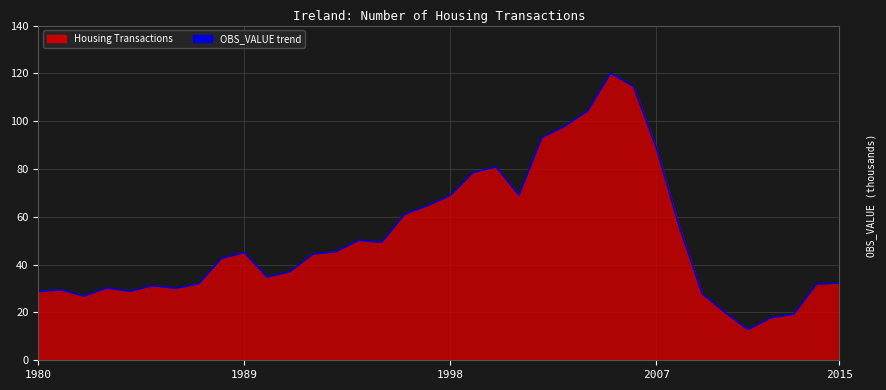

True or false: the data shows 34.8 at 10.

True